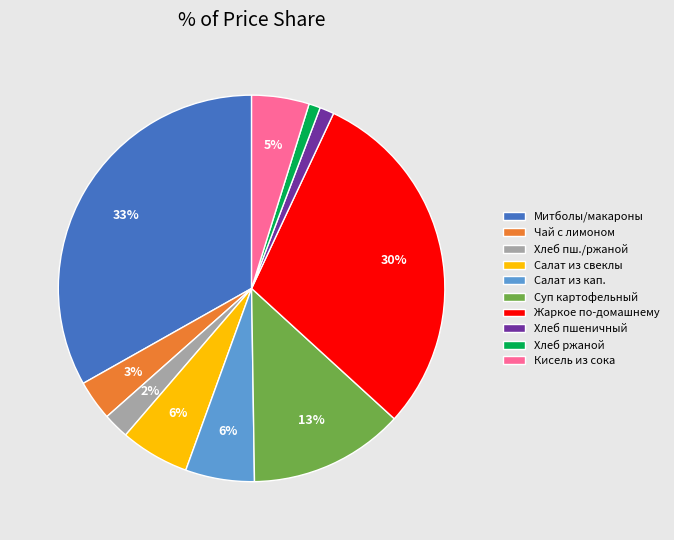

To the nearest percent, what is the combined percentage of Салат из кап. and Суп картофельный?

19%